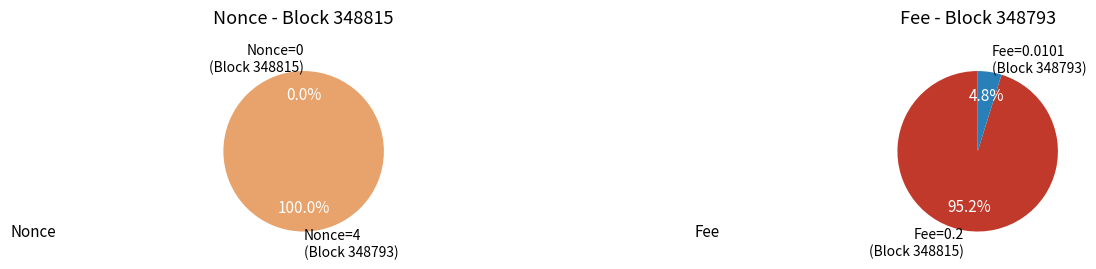

How much of the chart is everything except 348815?

100.0%